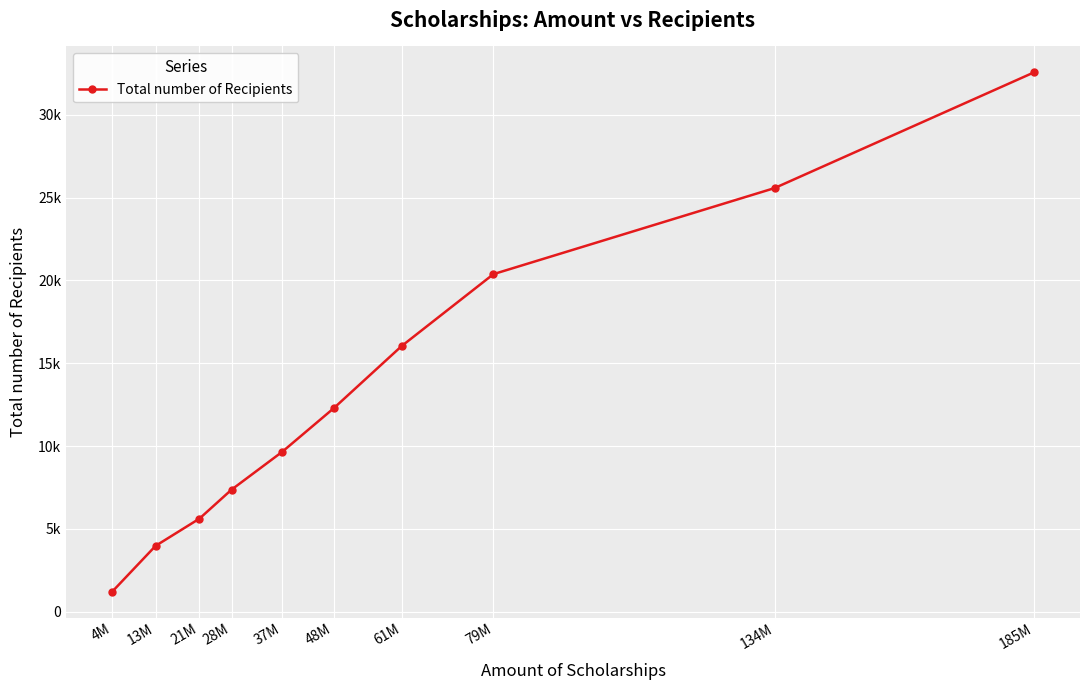

Reading right to left, extract all data points from this chart.

32549	25568	20377	16042	12284	9651	7371	5624	3982	1216